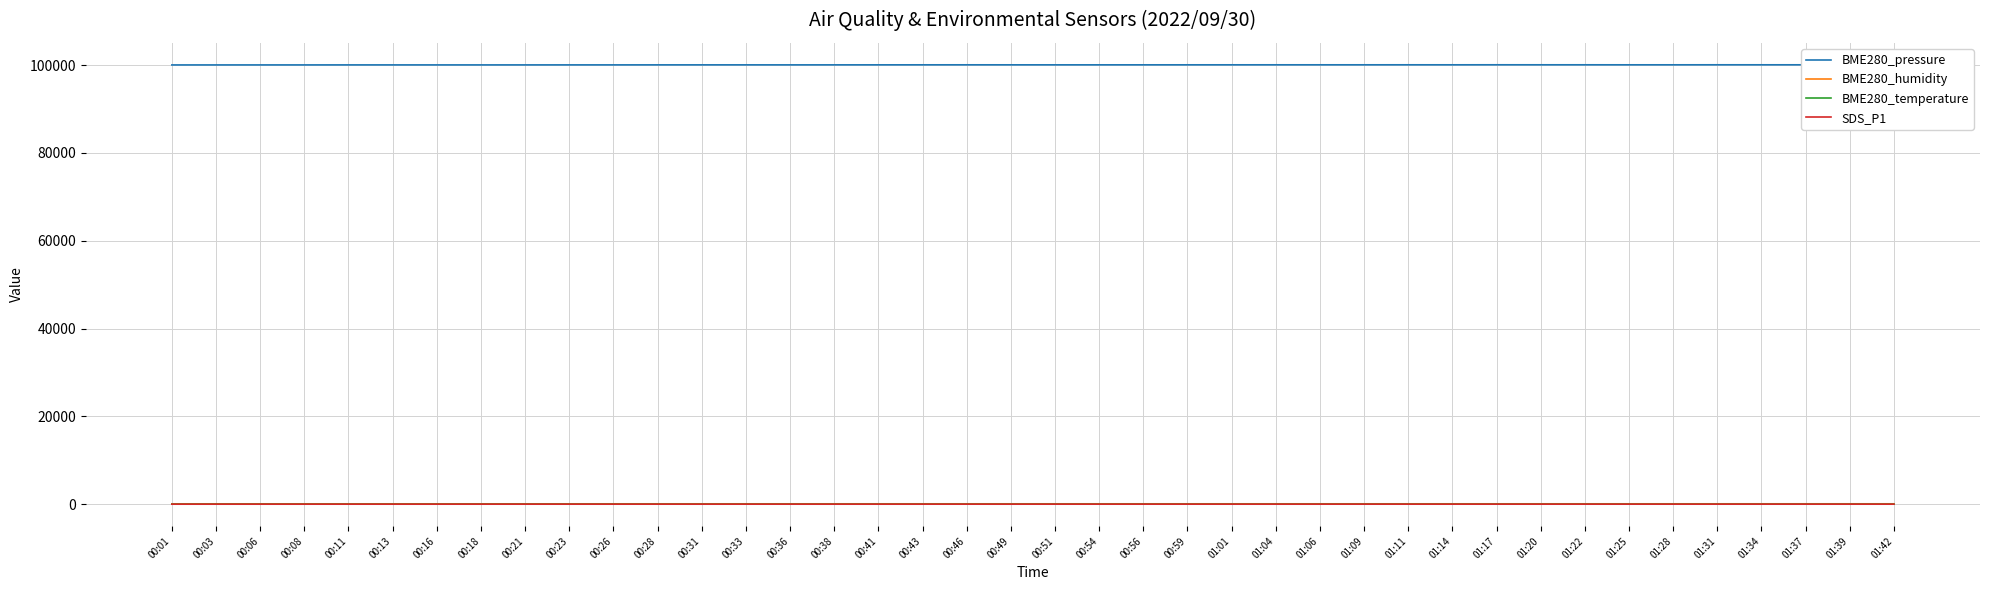

In BME280_pressure, how many points are higher than both neighbors (excluding endpoints)?

8